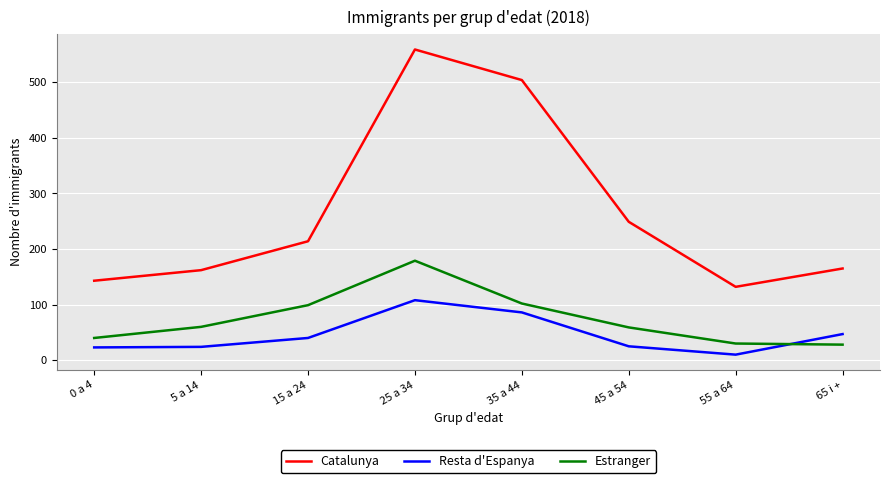

Where is Catalunya nearest to the value 345?

45 a 54